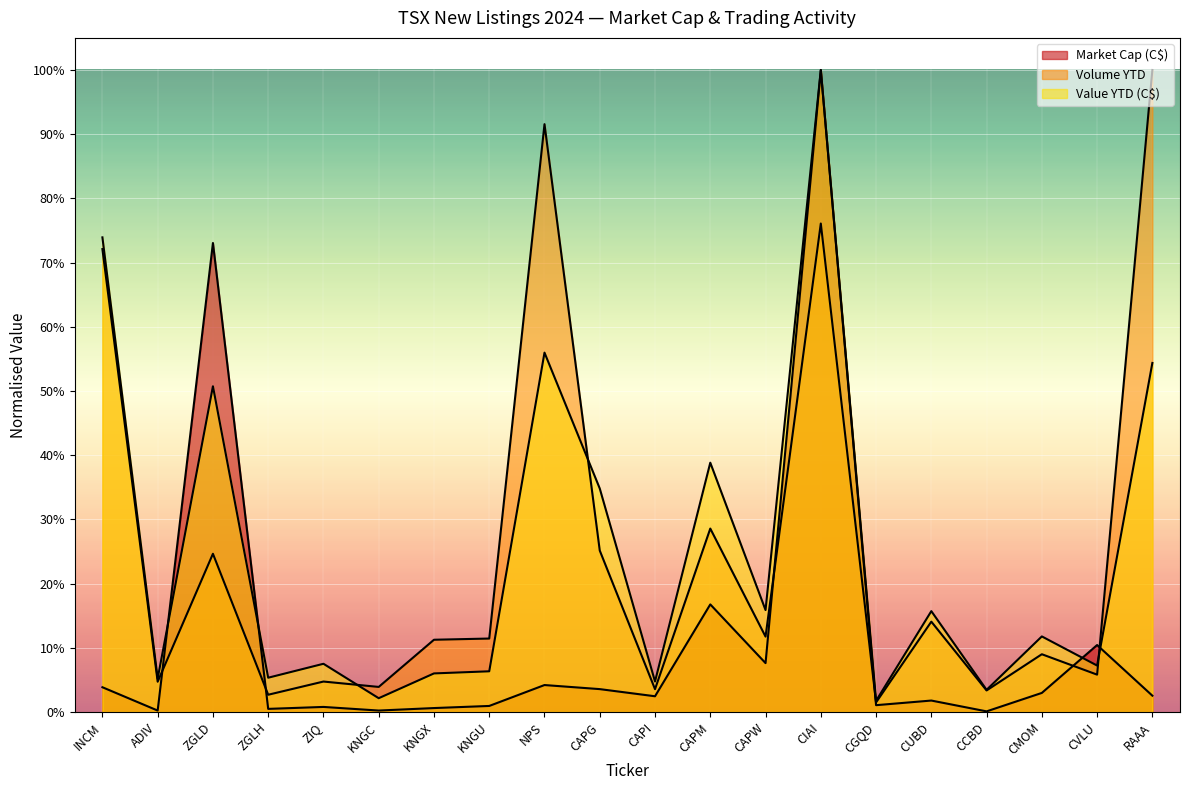

At how many categories does at least one series exceed 0?

20